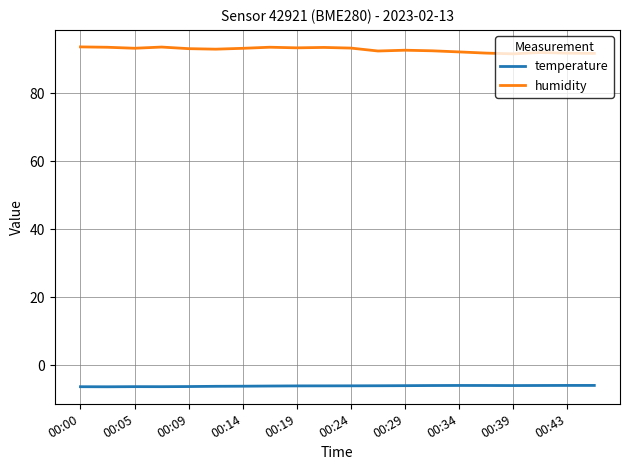

True or false: temperature and humidity cross at least once.

False